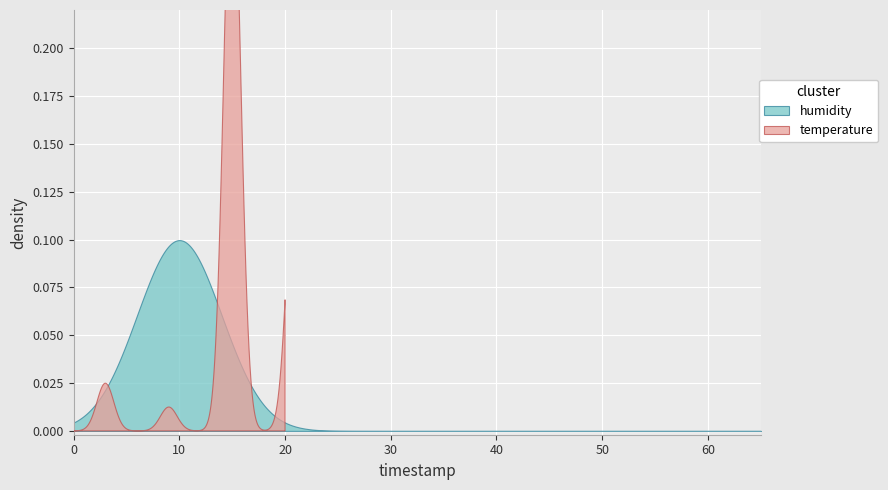

What is the difference between the maximum and minimum values in the temperature series?

0.3